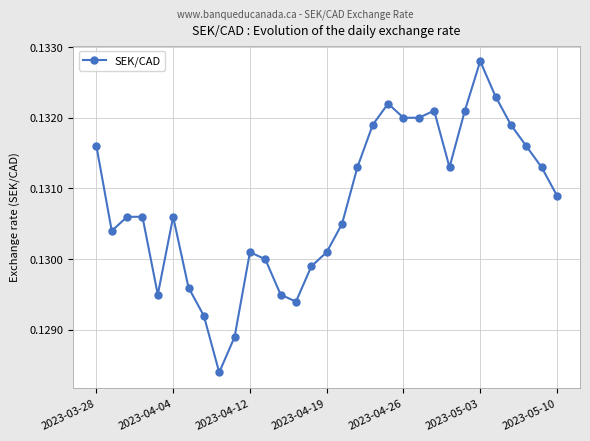

True or false: there are more than 1 points higher than both neighbors.

True